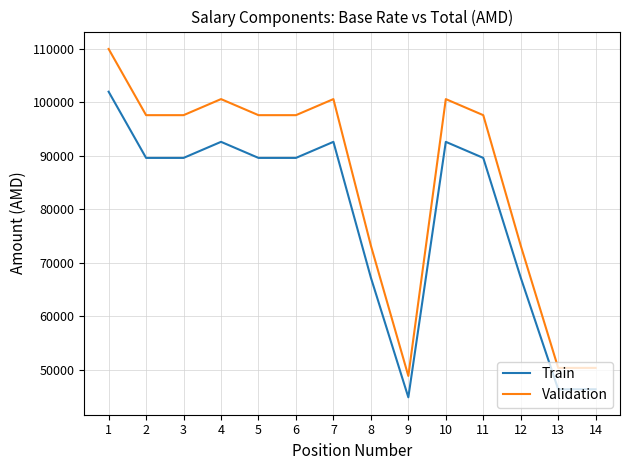

True or false: Train and Validation cross at least once.

False